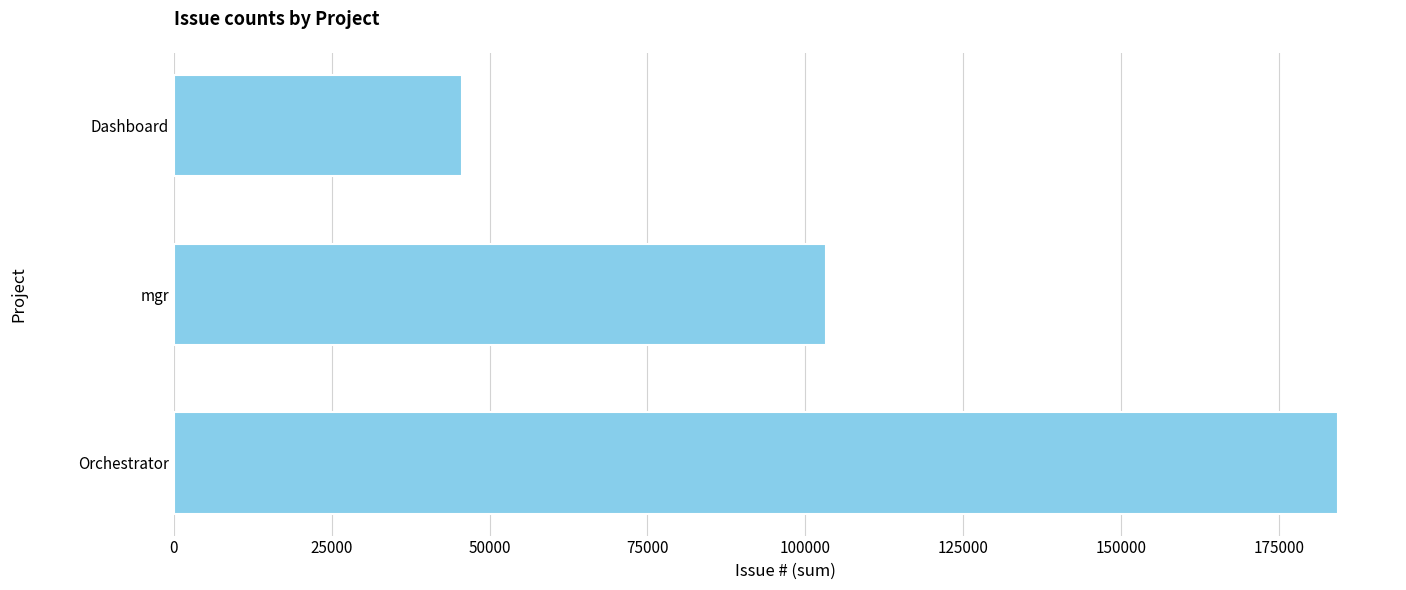

Are the bars grouped side by side (vs. stacked)?

No